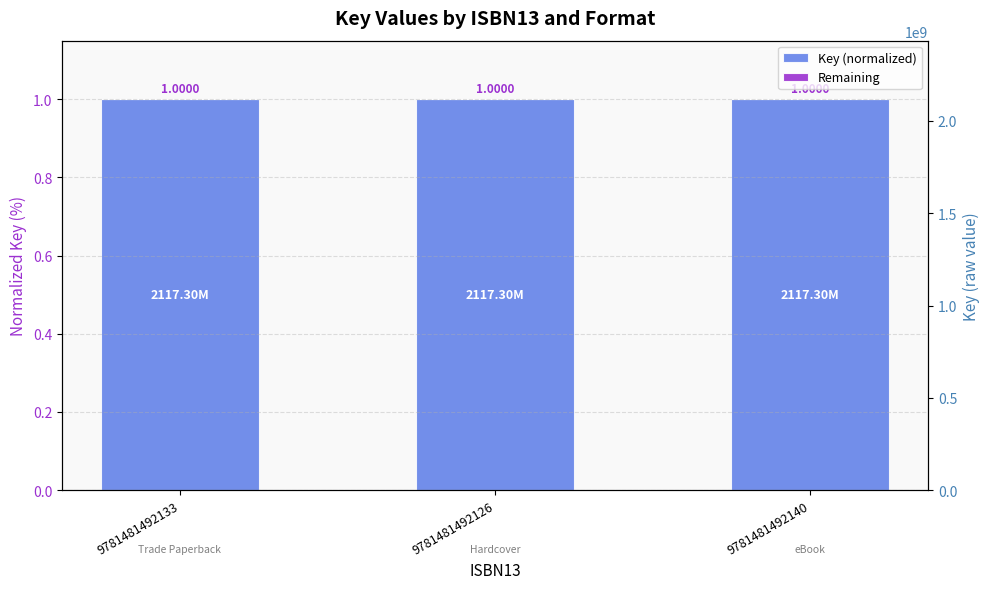

What position from the right is 9781481492133?

3